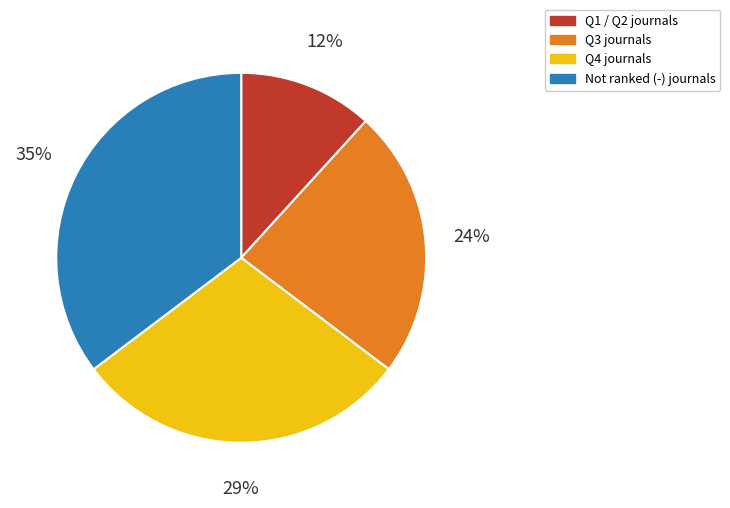

How many slices are in this pie chart?

4